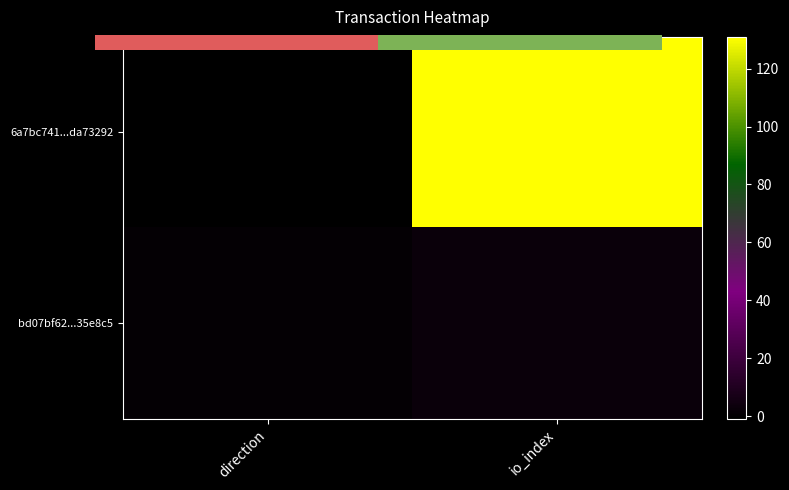

Which has a higher value, direction or io_index?

io_index